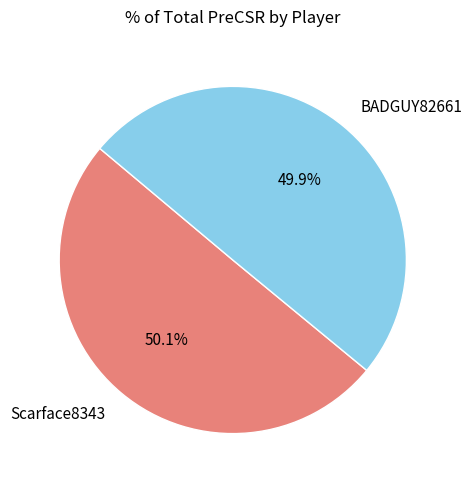

What percentage is the BADGUY82661 slice, to the nearest percent?

50%